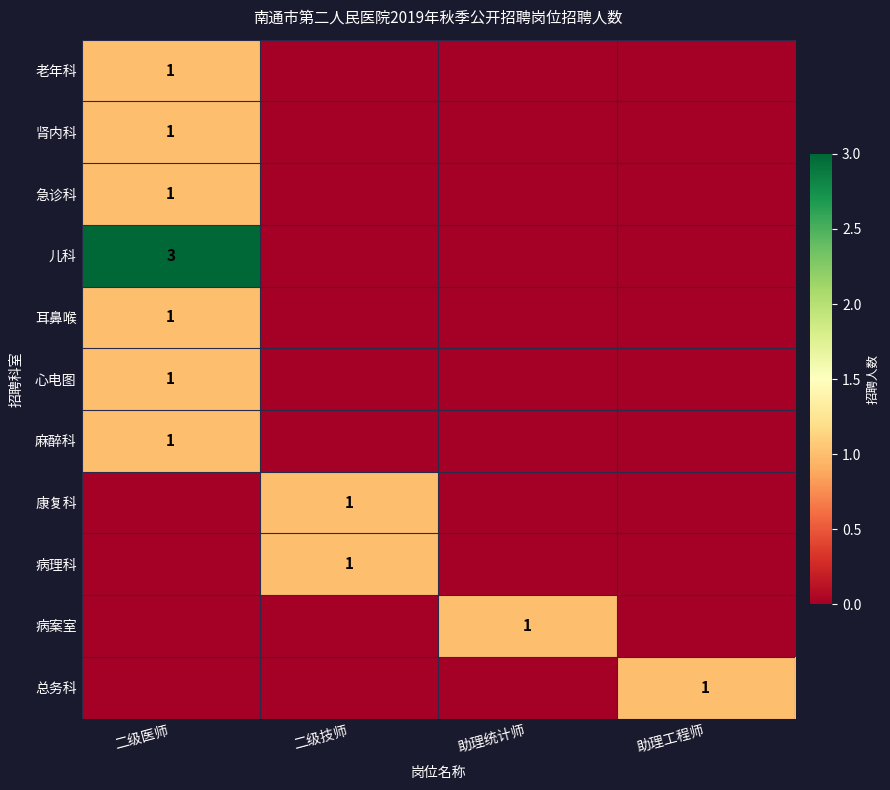

The value of 病案室 at 助理统计师 is 1. True or false?

True